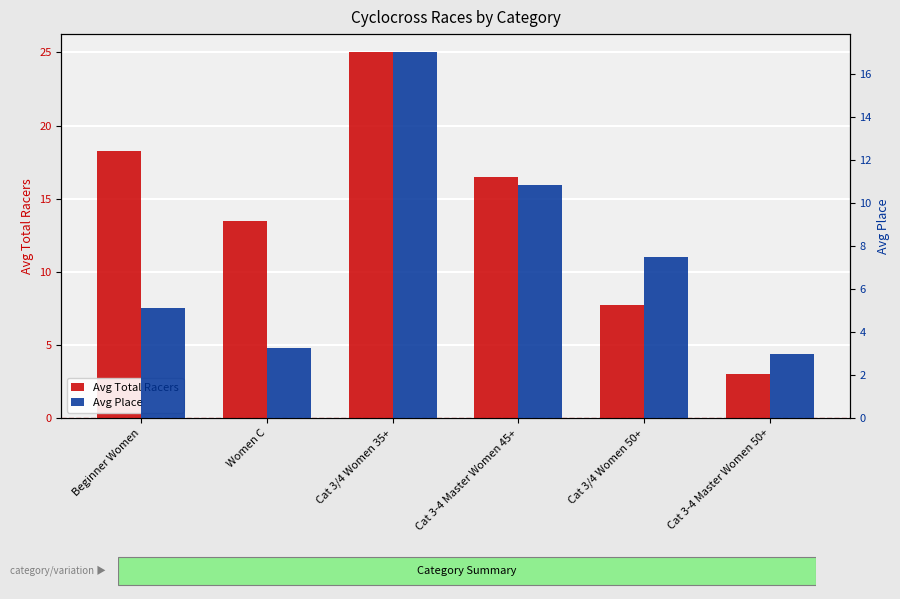

Reading left to right, list all the values displayed in this chart.

Avg Total Racers: 18.2	13.5	25.0	16.5	7.8	3.0
Avg Place: 5.1	3.2	17.0	10.8	7.5	3.0